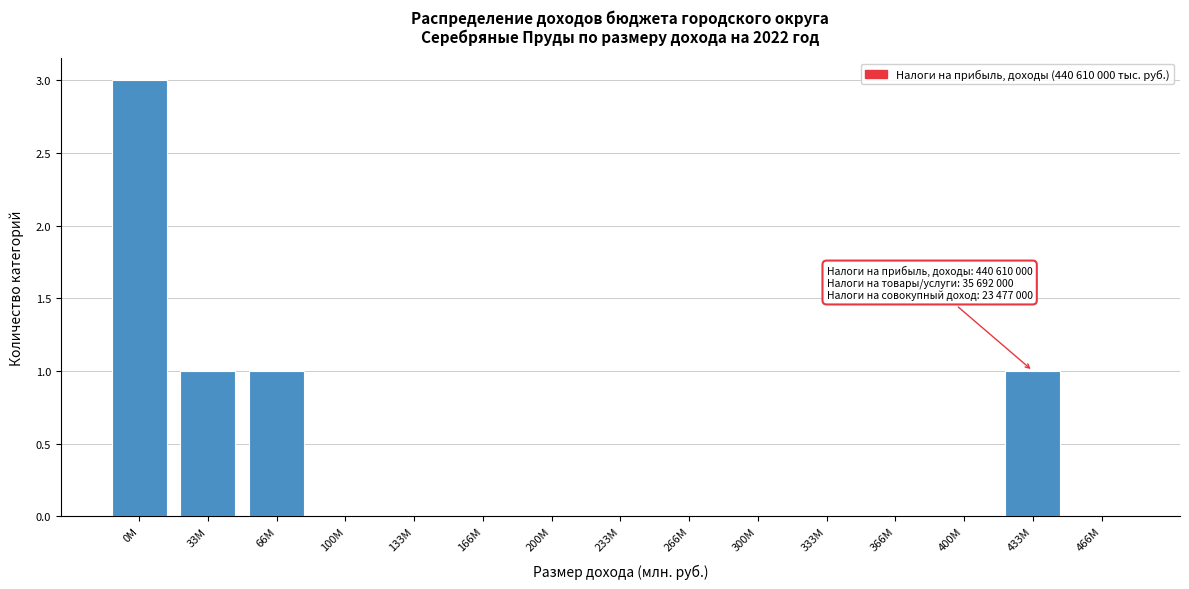

Reading left to right, list all the values displayed in this chart.

0M=3	33M=1	66M=1	100M=0	133M=0	166M=0	200M=0	233M=0	266M=0	300M=0	333M=0	366M=0	400M=0	433M=1	466M=0